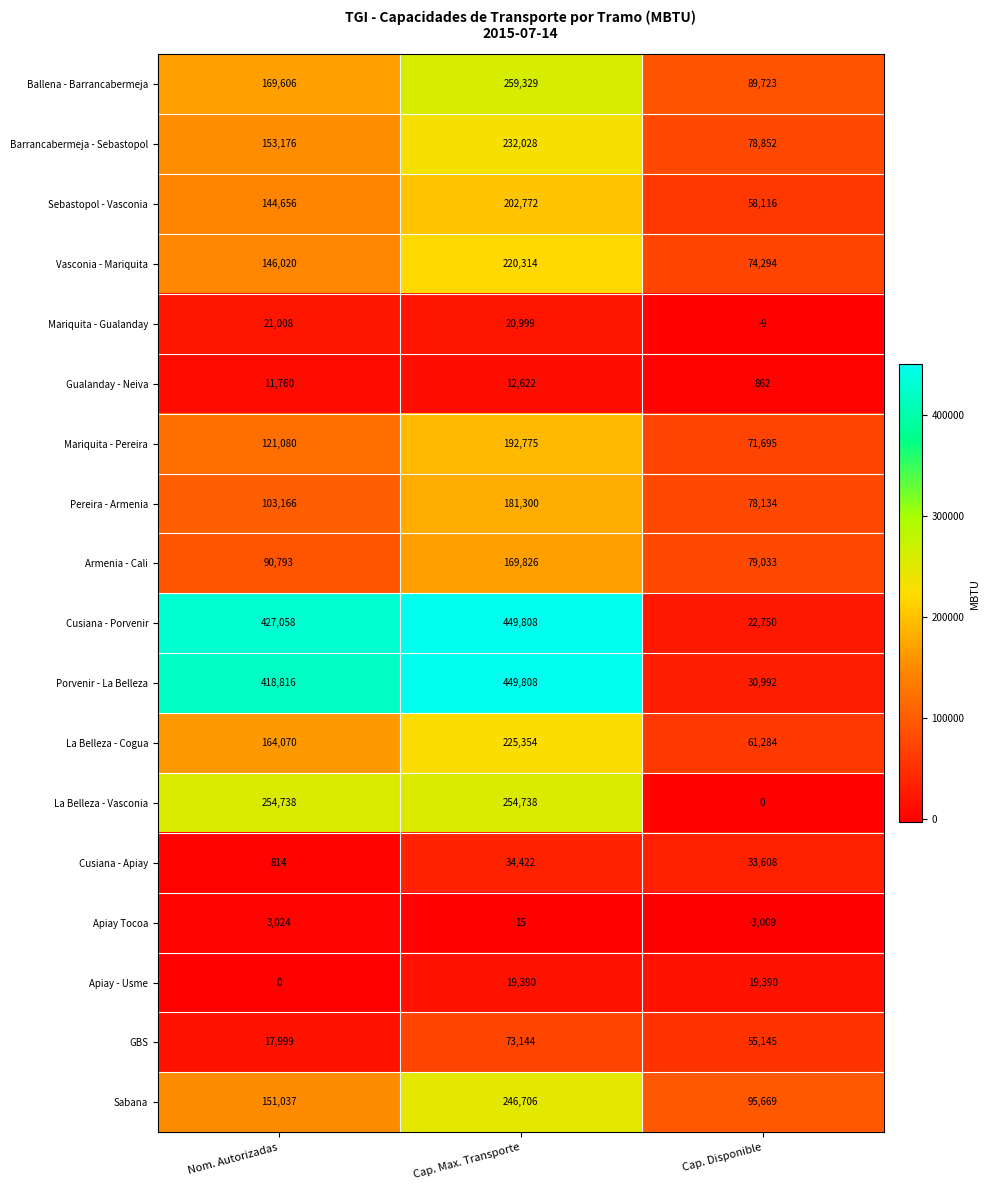

At which label is Porvenir - La Belleza closest to 240400?

Nom. Autorizadas